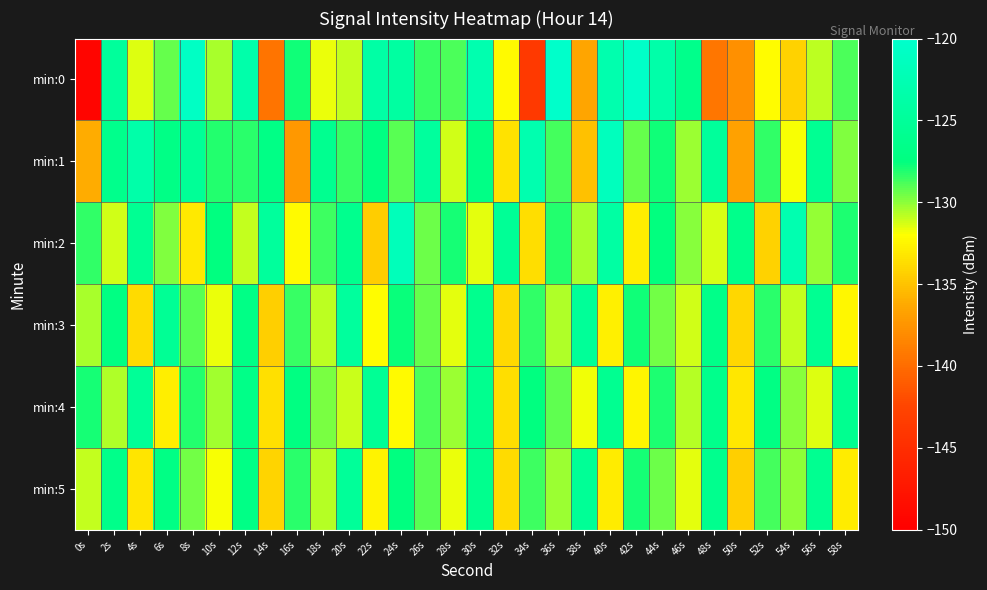

Reading left to right, what are all the values shown in this chart?

min:0: 0s=-149.3	2s=-124.8	4s=-131.4	6s=-129.3	8s=-120.8	10s=-130.5	12s=-123.4	14s=-139.5	16s=-127.8	18s=-131.7	20s=-130.9	22s=-123.9	24s=-124.2	26s=-128.5	28s=-128.9	30s=-122.8	32s=-132.3	34s=-143.7	36s=-120.2	38s=-136.5	40s=-122.9	42s=-120.4	44s=-123.4	46s=-126.4	48s=-139.4	50s=-137.8	52s=-132.1	54s=-134.2	56s=-130.9	58s=-128.9
min:1: 0s=-136.1	2s=-126.3	4s=-123.5	6s=-126.8	8s=-125.3	10s=-128.2	12s=-128.3	14s=-126.8	16s=-137.2	18s=-125.9	20s=-128.5	22s=-127.3	24s=-129.1	26s=-124.6	28s=-131.2	30s=-126.8	32s=-133.4	34s=-122.9	36s=-128.7	38s=-135.1	40s=-121.5	42s=-129.3	44s=-127.8	46s=-130.2	48s=-124.9	50s=-136.7	52s=-128.4	54s=-131.9	56s=-125.6	58s=-129.8
min:2: 0s=-128.4	2s=-131.2	4s=-125.6	6s=-129.8	8s=-133.1	10s=-127.4	12s=-130.9	14s=-124.7	16s=-132.3	18s=-128.6	20s=-126.1	22s=-134.5	24s=-121.8	26s=-129.4	28s=-127.9	30s=-131.6	32s=-125.3	34s=-133.7	36s=-128.2	38s=-130.5	40s=-124.1	42s=-132.8	44s=-127.6	46s=-129.9	48s=-131.3	50s=-126.4	52s=-134.2	54s=-122.7	56s=-130.1	58s=-128.0
min:3: 0s=-130.5	2s=-127.2	4s=-133.8	6s=-125.4	8s=-129.1	10s=-131.7	12s=-126.9	14s=-134.3	16s=-128.5	18s=-130.8	20s=-124.6	22s=-132.1	24s=-127.7	26s=-129.3	28s=-131.5	30s=-126.2	32s=-133.9	34s=-128.4	36s=-130.6	38s=-125.1	40s=-132.7	42s=-127.8	44s=-129.5	46s=-131.2	48s=-126.6	50s=-134.0	52s=-128.3	54s=-130.9	56s=-125.7	58s=-132.4
min:4: 0s=-127.9	2s=-130.6	4s=-125.2	6s=-132.8	8s=-128.1	10s=-130.4	12s=-126.7	14s=-133.5	16s=-127.3	18s=-129.7	20s=-131.1	22s=-125.5	24s=-132.2	26s=-128.8	28s=-130.3	30s=-126.0	32s=-133.6	34s=-127.5	36s=-129.2	38s=-131.8	40s=-125.8	42s=-132.5	44s=-128.0	46s=-130.7	48s=-126.3	50s=-133.2	52s=-127.1	54s=-129.9	56s=-131.4	58s=-125.9
min:5: 0s=-131.0	2s=-126.5	4s=-133.3	6s=-127.0	8s=-129.6	10s=-131.9	12s=-126.8	14s=-134.1	16s=-128.3	18s=-130.7	20s=-125.0	22s=-132.6	24s=-127.4	26s=-129.1	28s=-131.7	30s=-126.1	32s=-133.8	34s=-128.6	36s=-130.2	38s=-125.3	40s=-133.0	42s=-127.9	44s=-129.4	46s=-131.6	48s=-126.2	50s=-134.4	52s=-128.7	54s=-130.0	56s=-125.8	58s=-132.9